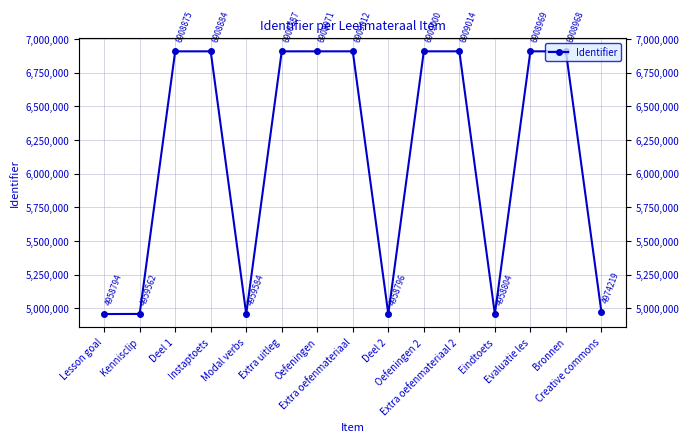

What is the ratio of the value at Kennisclip to the value at Deel 2?

1.0